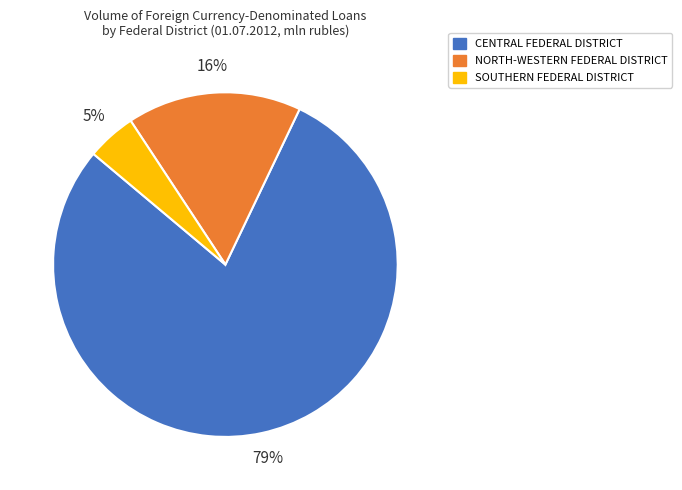

To the nearest percent, what is the difference between the largest and smallest slice percentages?

74%